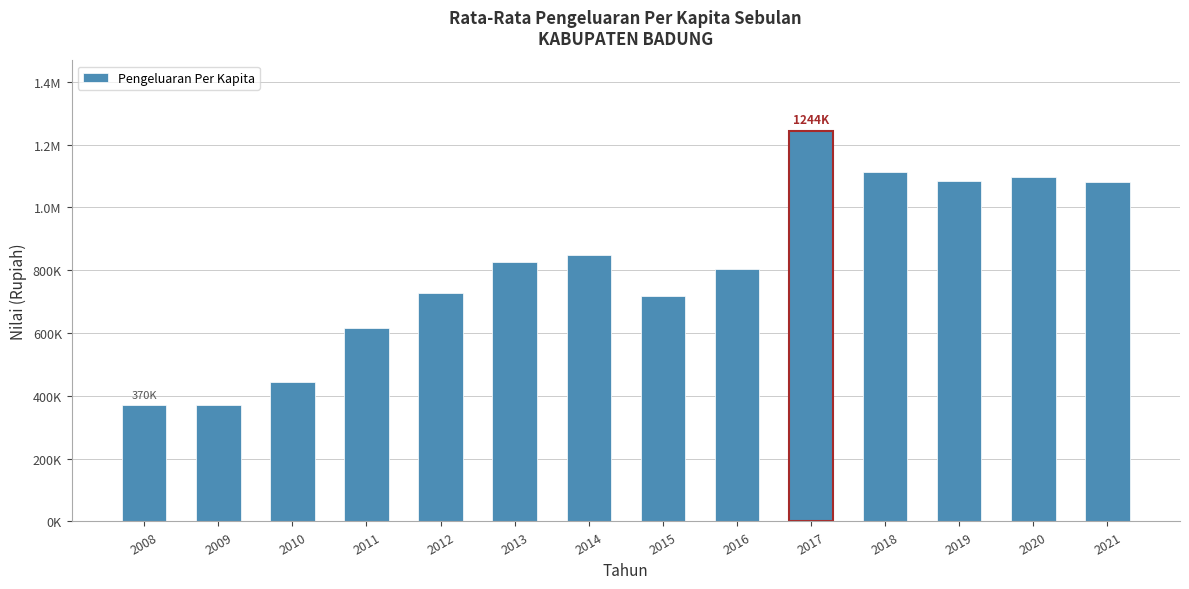

True or false: the data shows 300937 at 2016.

False